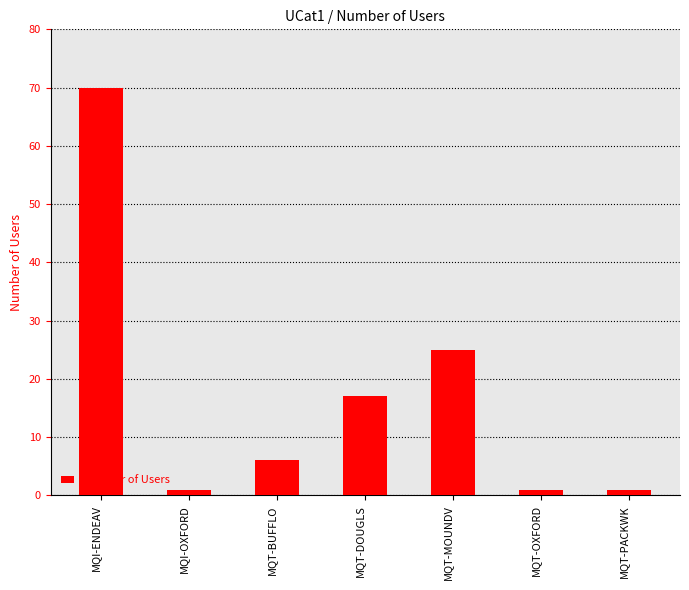

Reading left to right, what are all the values shown in this chart?

70	1	6	17	25	1	1